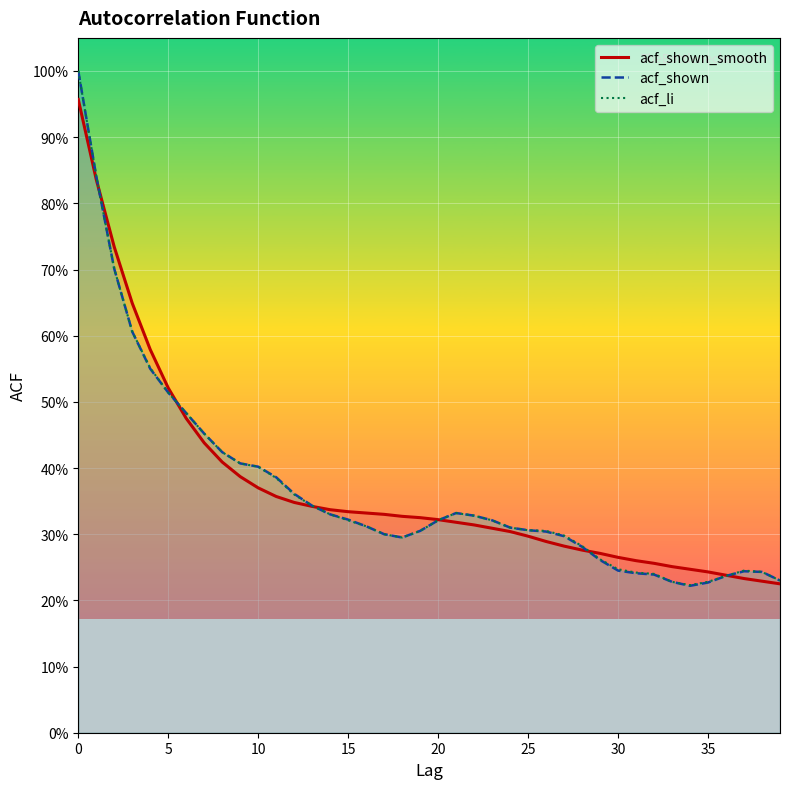

How many data points does each series have?

40